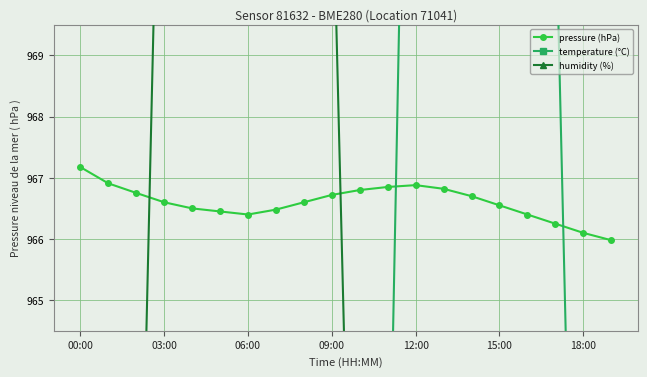

True or false: pressure (hPa) has a value of 966.7 at 09:00.

True